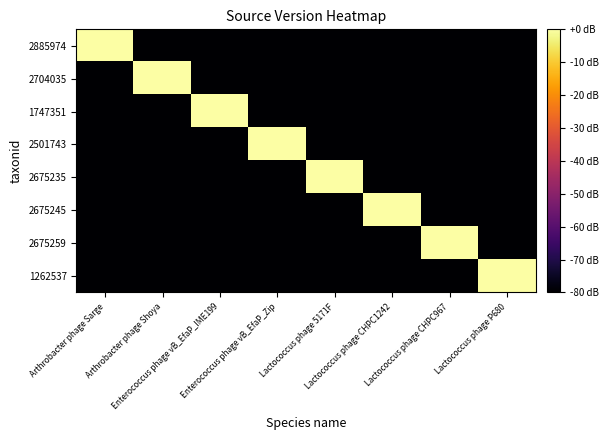

Reading left to right, what are all the values shown in this chart?

2885974: Arthrobacter phage Sarge=0.0	Arthrobacter phage Shoya=-83.4	Enterococcus phage vB_EfaP_IME199=-83.4	Enterococcus phage vB_EfaP_Zip=-83.4	Lactococcus phage 5171F=-83.4	Lactococcus phage CHPC1242=-83.4	Lactococcus phage CHPC967=-83.4	Lactococcus phage P680=-83.4
2704035: Arthrobacter phage Sarge=-83.4	Arthrobacter phage Shoya=0.0	Enterococcus phage vB_EfaP_IME199=-83.4	Enterococcus phage vB_EfaP_Zip=-83.4	Lactococcus phage 5171F=-83.4	Lactococcus phage CHPC1242=-83.4	Lactococcus phage CHPC967=-83.4	Lactococcus phage P680=-83.4
1747351: Arthrobacter phage Sarge=-83.4	Arthrobacter phage Shoya=-83.4	Enterococcus phage vB_EfaP_IME199=0.0	Enterococcus phage vB_EfaP_Zip=-83.4	Lactococcus phage 5171F=-83.4	Lactococcus phage CHPC1242=-83.4	Lactococcus phage CHPC967=-83.4	Lactococcus phage P680=-83.4
2501743: Arthrobacter phage Sarge=-83.4	Arthrobacter phage Shoya=-83.4	Enterococcus phage vB_EfaP_IME199=-83.4	Enterococcus phage vB_EfaP_Zip=0.0	Lactococcus phage 5171F=-83.4	Lactococcus phage CHPC1242=-83.4	Lactococcus phage CHPC967=-83.4	Lactococcus phage P680=-83.4
2675235: Arthrobacter phage Sarge=-83.4	Arthrobacter phage Shoya=-83.4	Enterococcus phage vB_EfaP_IME199=-83.4	Enterococcus phage vB_EfaP_Zip=-83.4	Lactococcus phage 5171F=0.0	Lactococcus phage CHPC1242=-83.4	Lactococcus phage CHPC967=-83.4	Lactococcus phage P680=-83.4
2675245: Arthrobacter phage Sarge=-83.4	Arthrobacter phage Shoya=-83.4	Enterococcus phage vB_EfaP_IME199=-83.4	Enterococcus phage vB_EfaP_Zip=-83.4	Lactococcus phage 5171F=-83.4	Lactococcus phage CHPC1242=0.0	Lactococcus phage CHPC967=-83.4	Lactococcus phage P680=-83.4
2675259: Arthrobacter phage Sarge=-83.4	Arthrobacter phage Shoya=-83.4	Enterococcus phage vB_EfaP_IME199=-83.4	Enterococcus phage vB_EfaP_Zip=-83.4	Lactococcus phage 5171F=-83.4	Lactococcus phage CHPC1242=-83.4	Lactococcus phage CHPC967=0.0	Lactococcus phage P680=-83.4
1262537: Arthrobacter phage Sarge=-83.4	Arthrobacter phage Shoya=-83.4	Enterococcus phage vB_EfaP_IME199=-83.4	Enterococcus phage vB_EfaP_Zip=-83.4	Lactococcus phage 5171F=-83.4	Lactococcus phage CHPC1242=-83.4	Lactococcus phage CHPC967=-83.4	Lactococcus phage P680=0.0